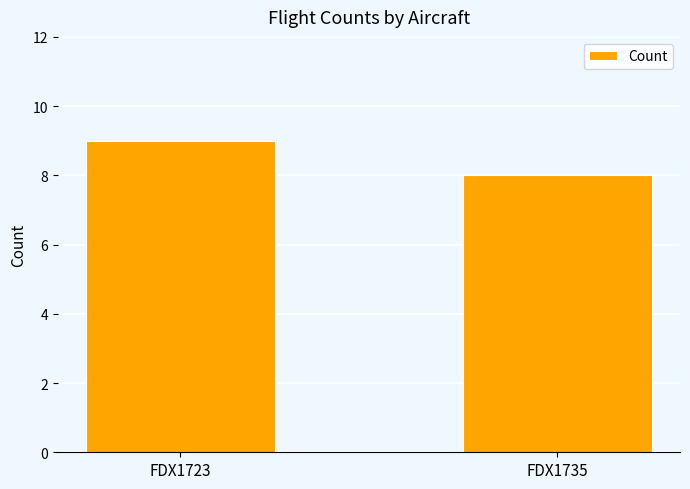

How many values are between 8 and 9?

2